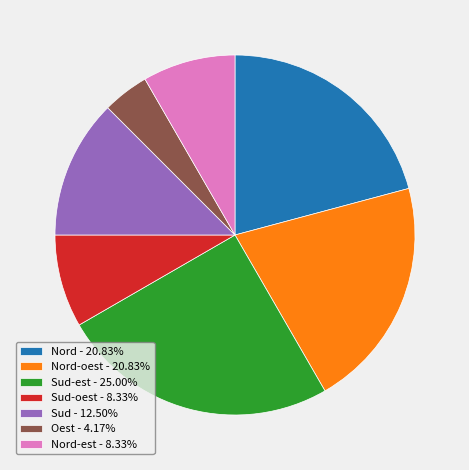

What is the ratio of the value at Sud - 12.50% to the value at Nord-oest - 20.83%?

0.6